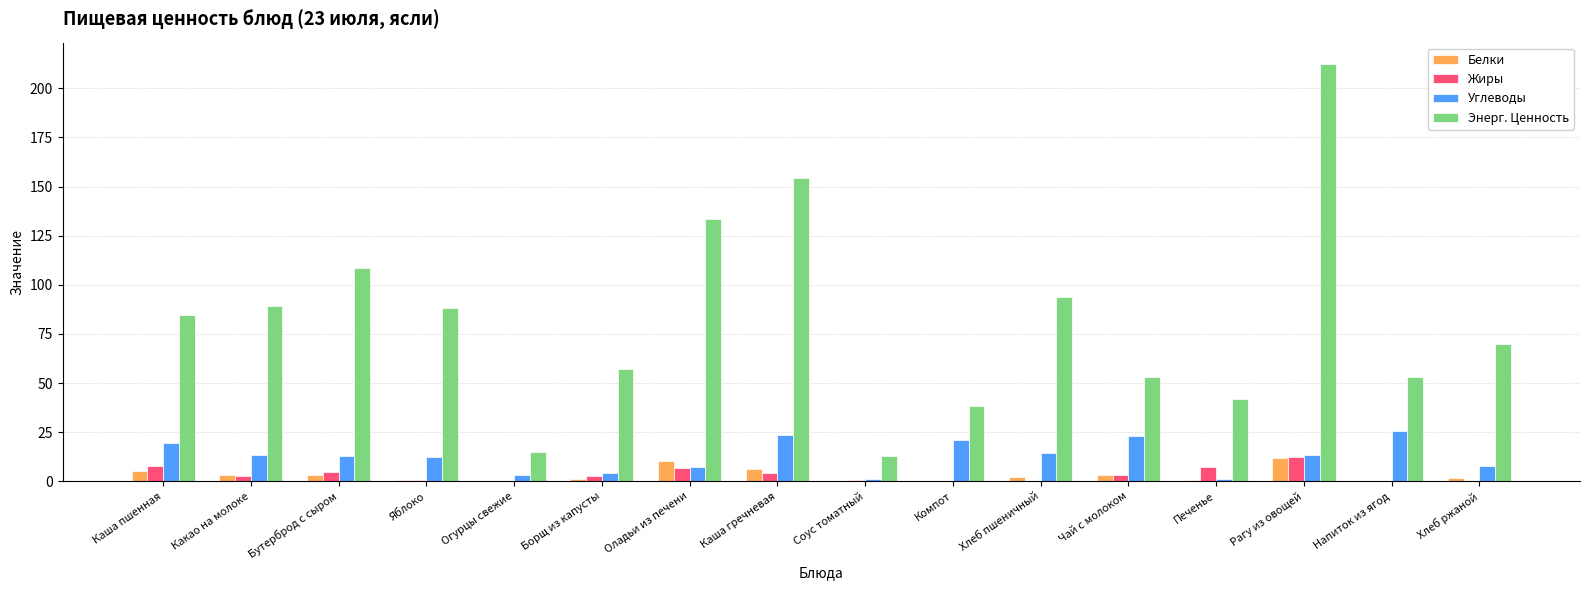

Which category has the highest value across all series?

Рагу из овощей